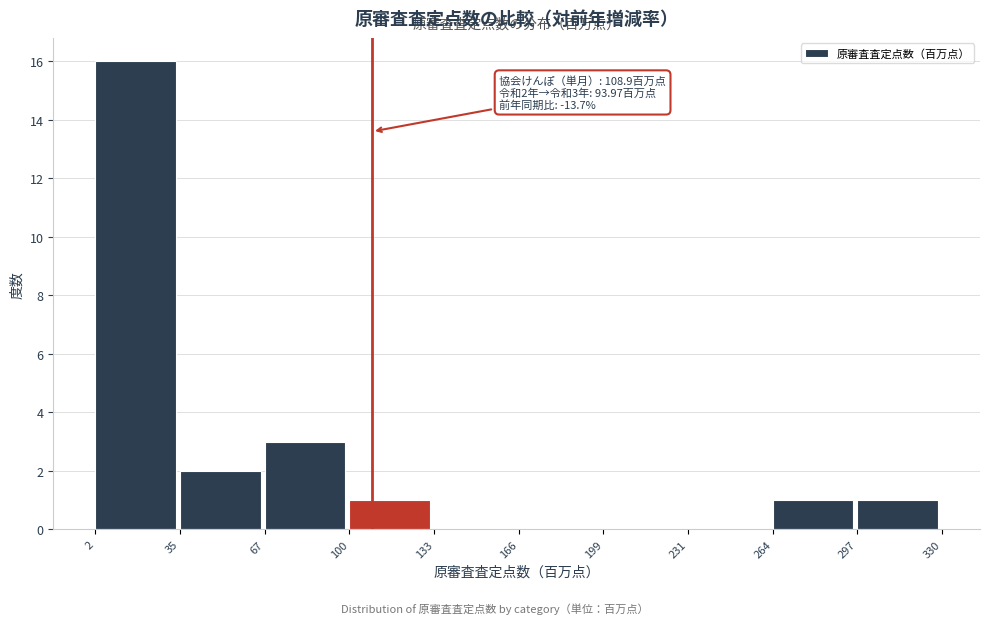

Over which range of the x-axis is the bar tallest?

2 to 35